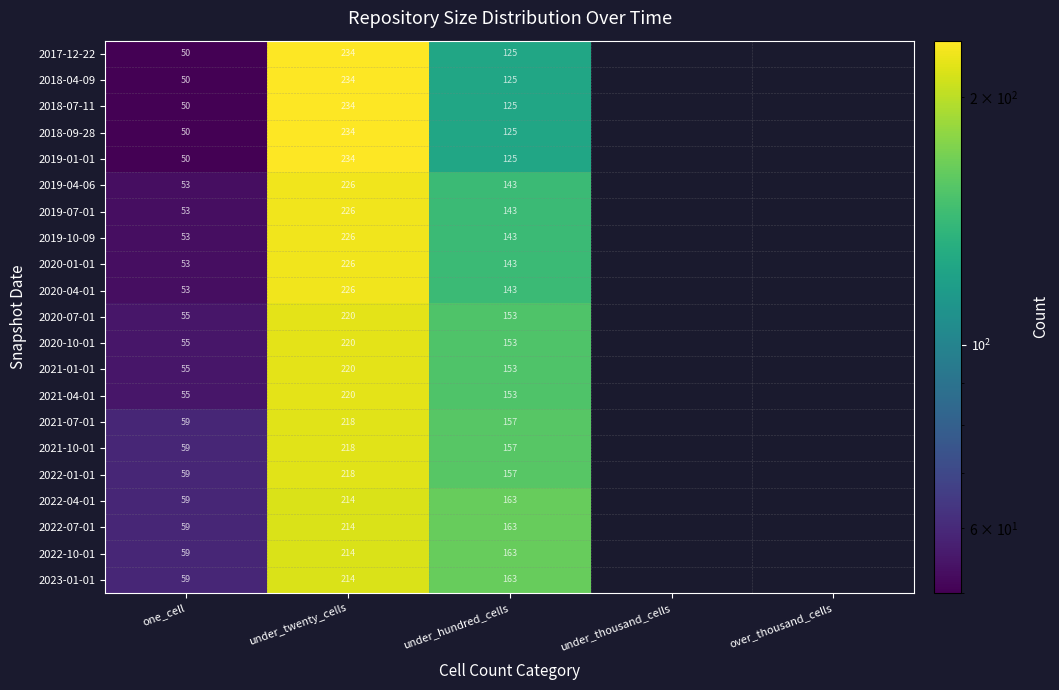

What is the total value across all series at one_cell?

1148